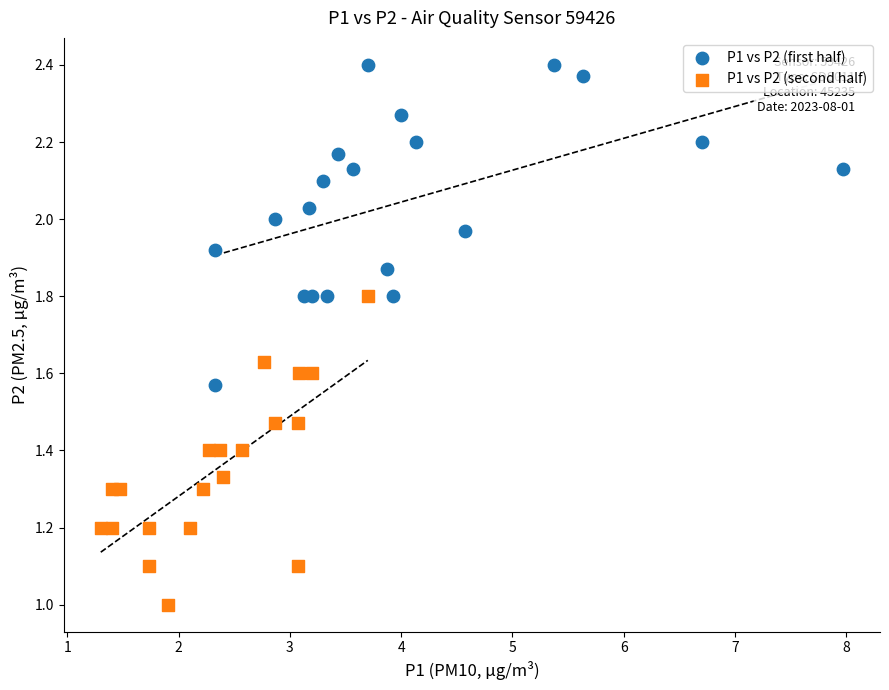

Which series contains the lowest Y value?

P1 vs P2 (second half)